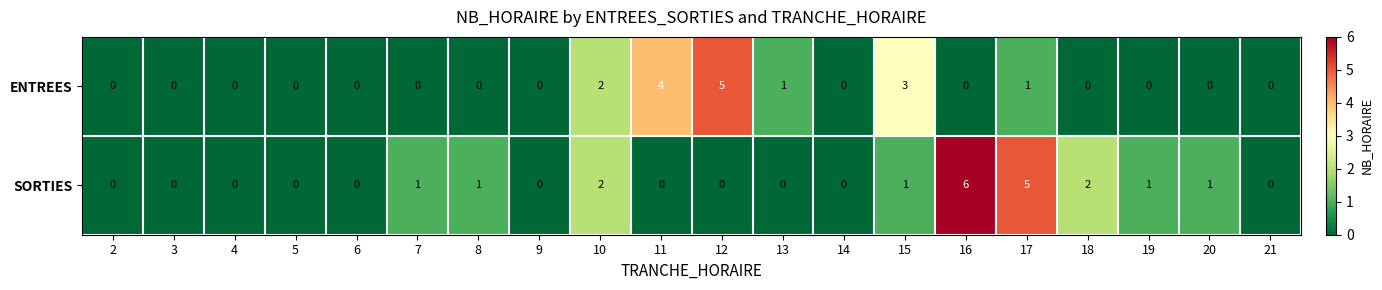

Which series has the largest range (max minus min)?

SORTIES